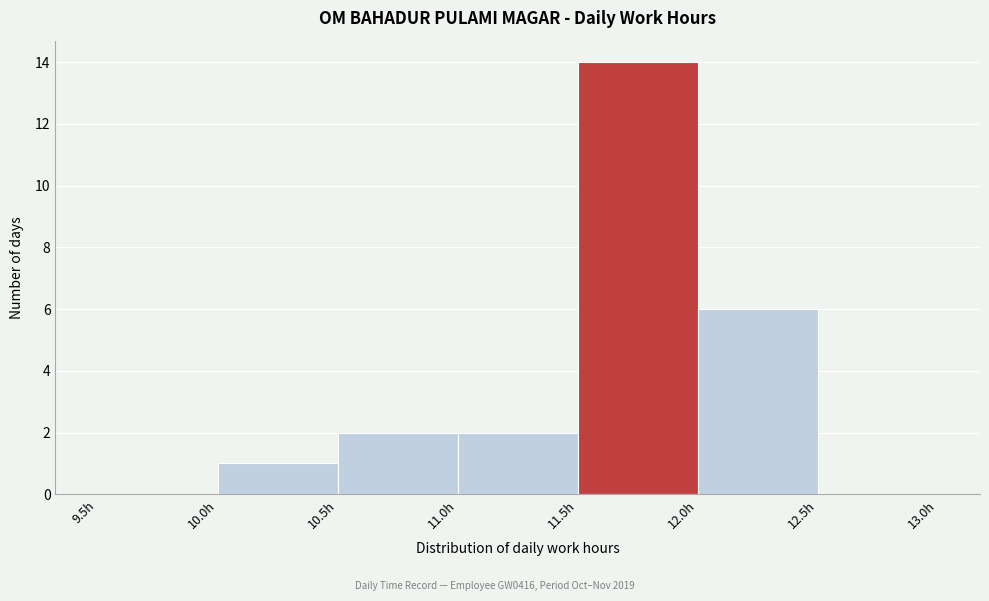

Which range on the x-axis has the tallest bar?

11.5 to 12.0